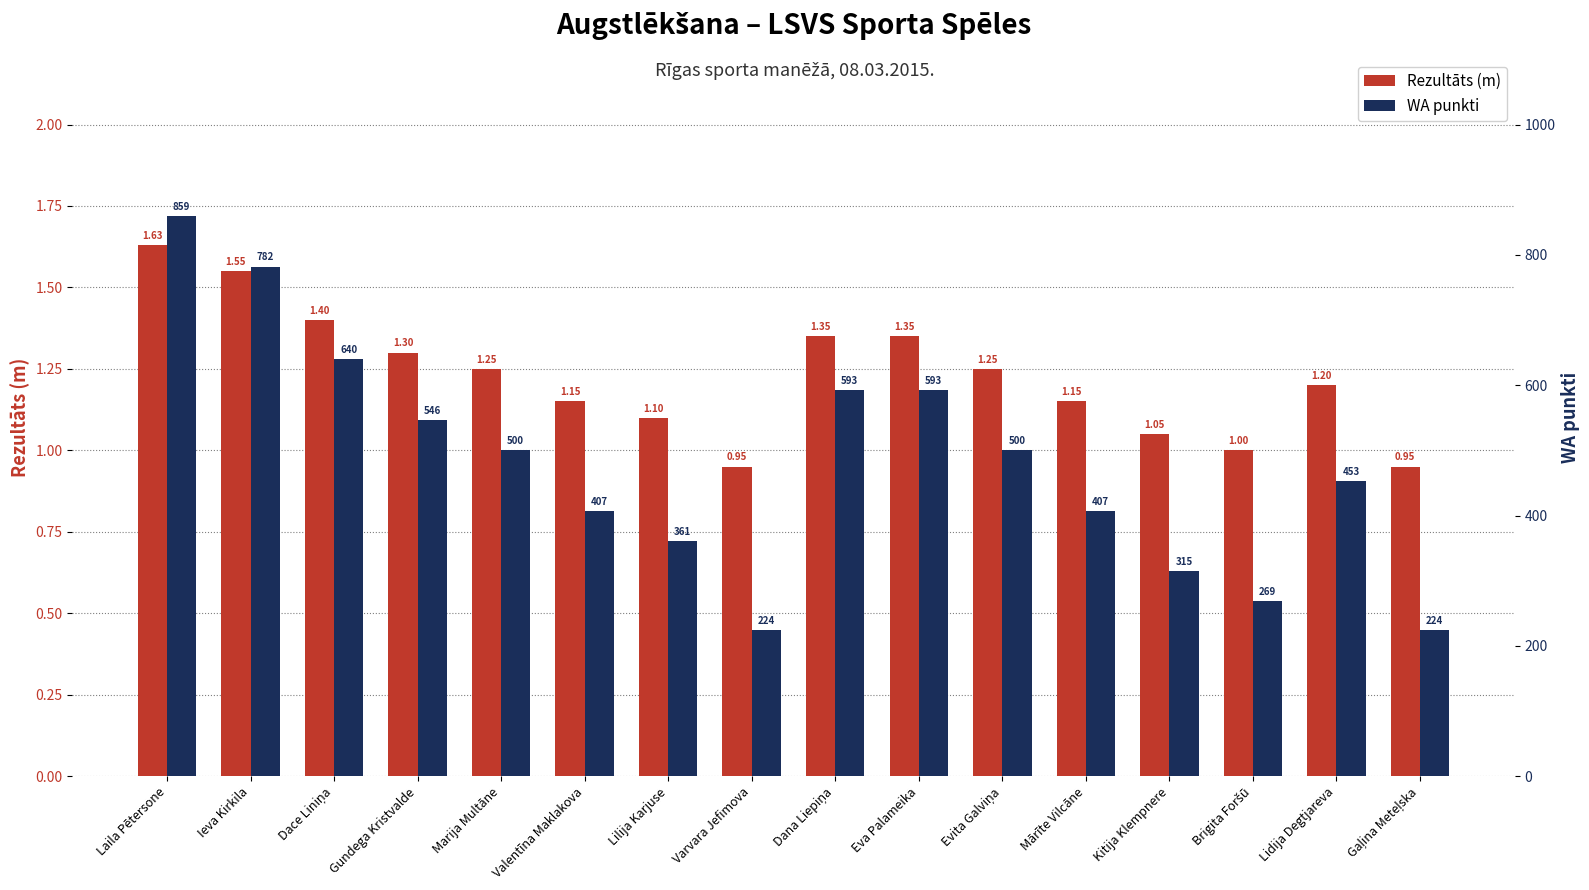

How many bars are there in each group?

2